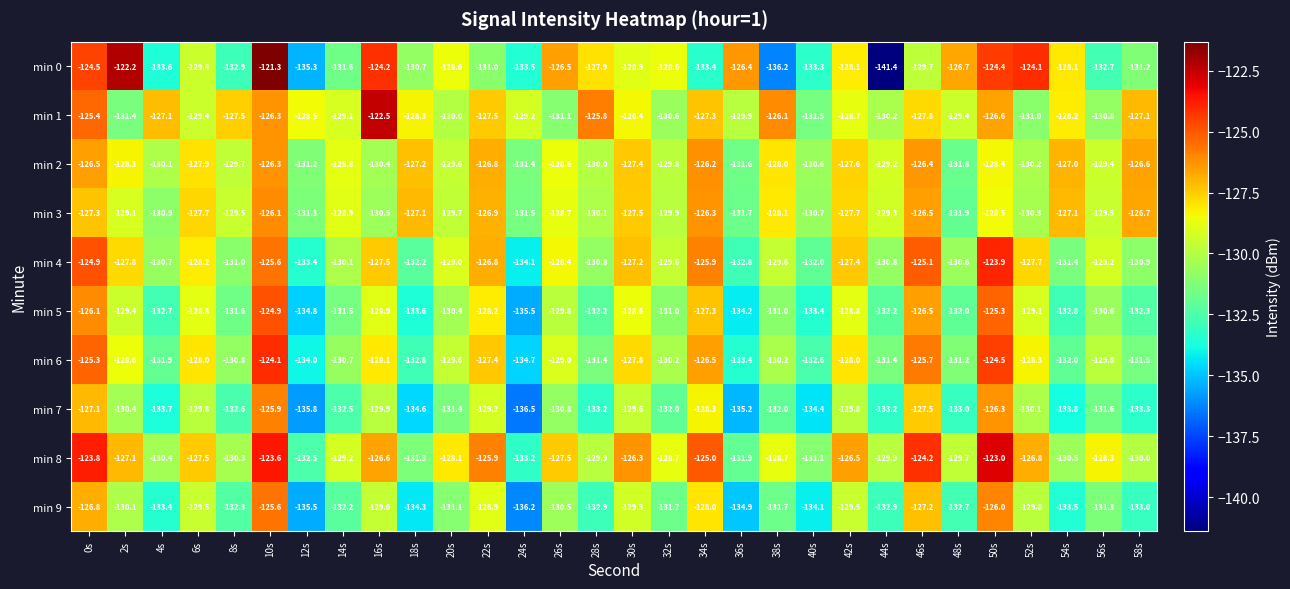

Which series has the widest spread of values?

min 0